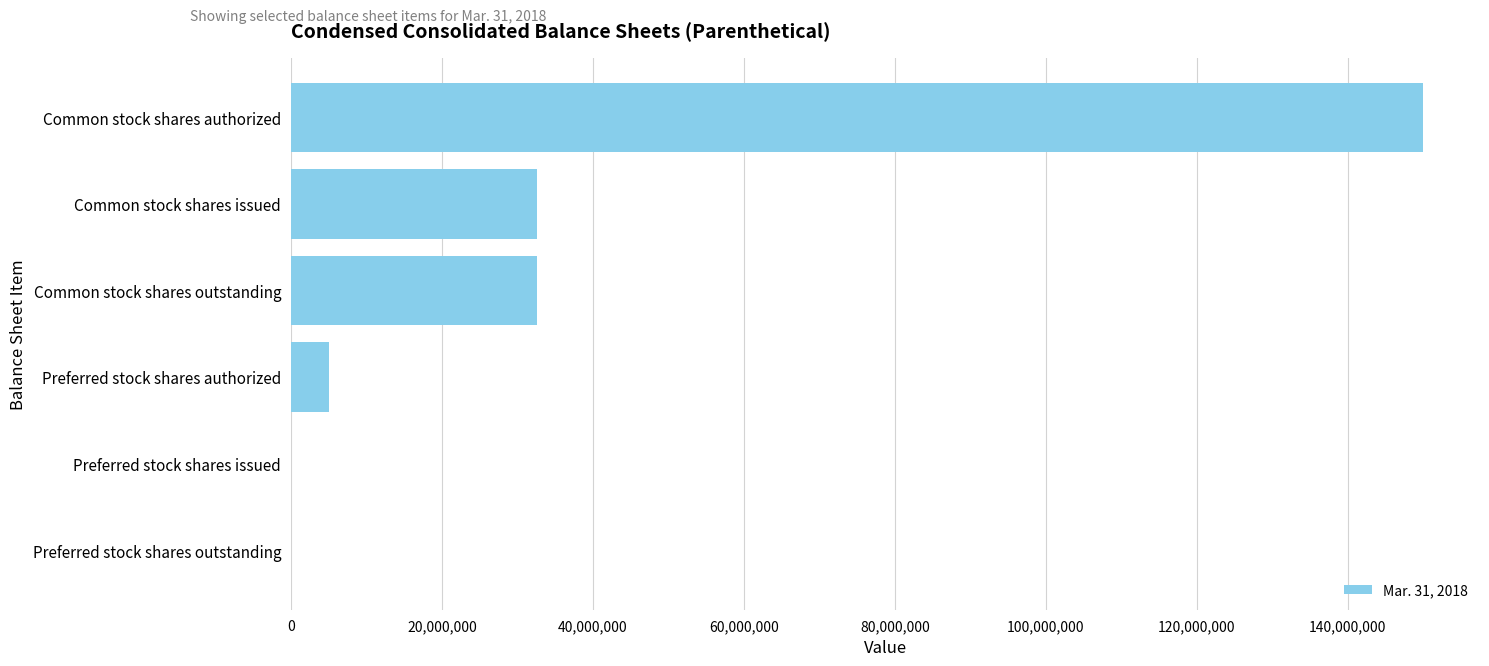

The chart shows a value of 42487121 at Common stock shares outstanding. True or false?

False